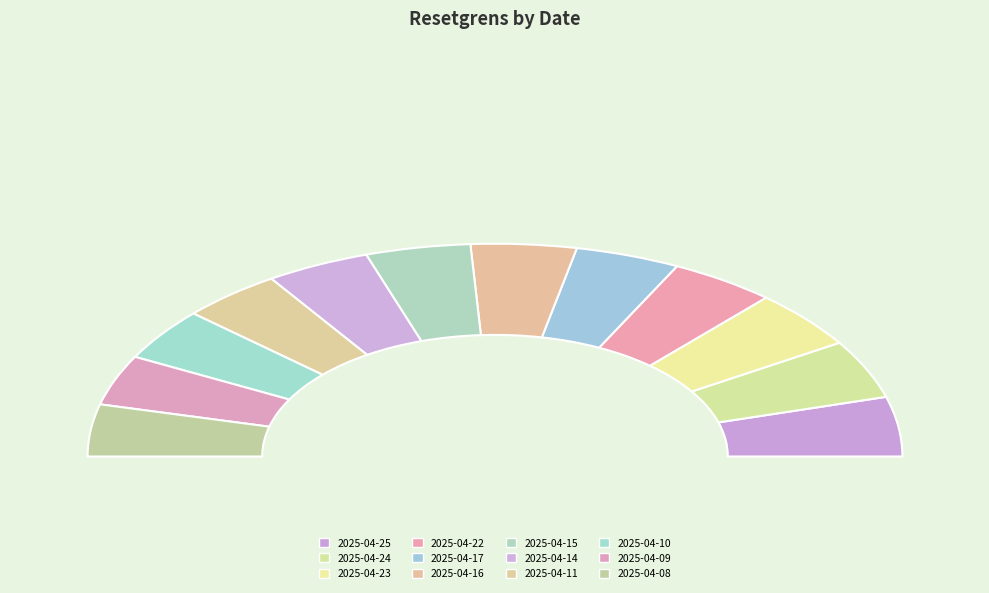

Does 2025-04-11 represent more than half of the total?

No